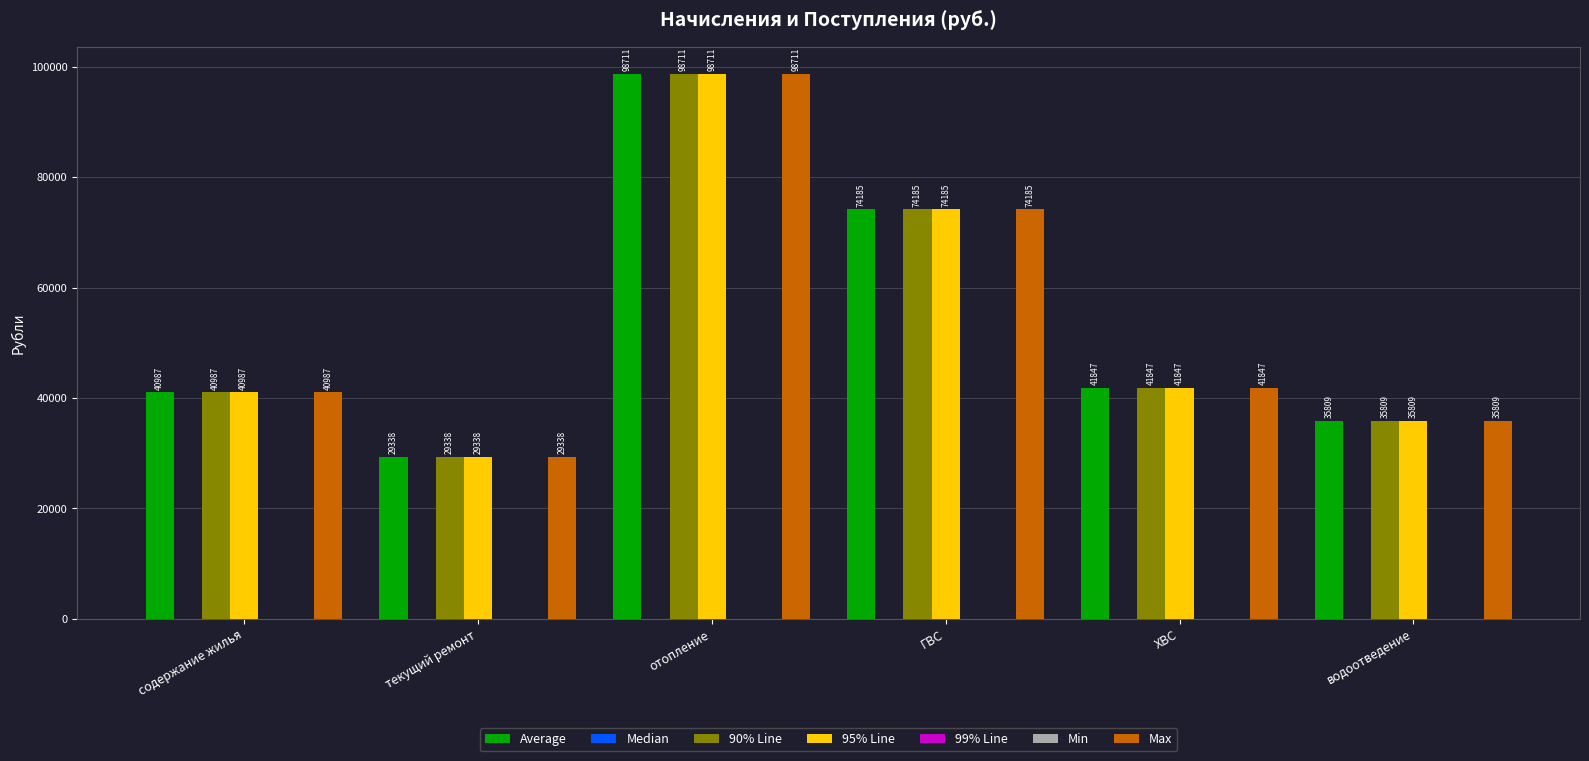

Rank the categories by 90% Line value from highest to lowest.

отопление, ГВС, ХВС, содержание жилья, водоотведение, текущий ремонт